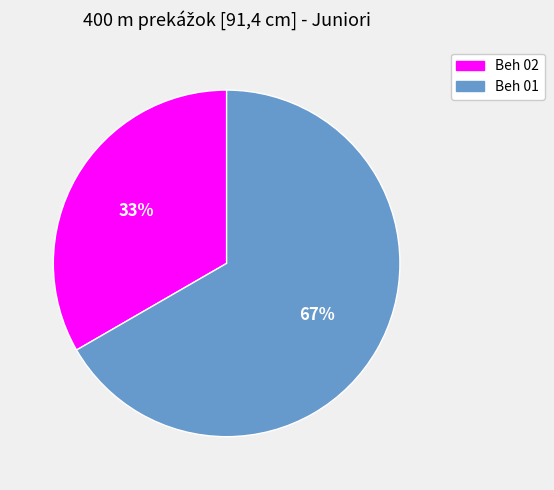

Count the number of slices in the pie.

2